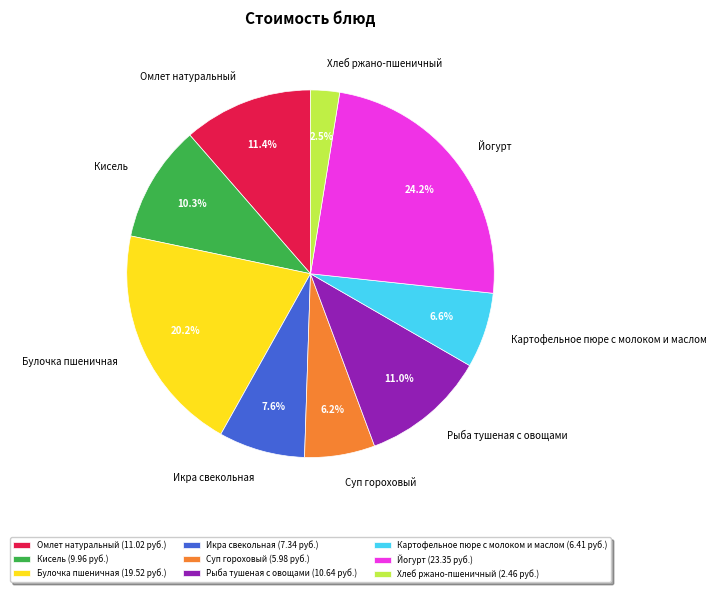

Approximately how many times larger is the value at Рыба тушеная с овощами compared to Икра свекольная?

1.4